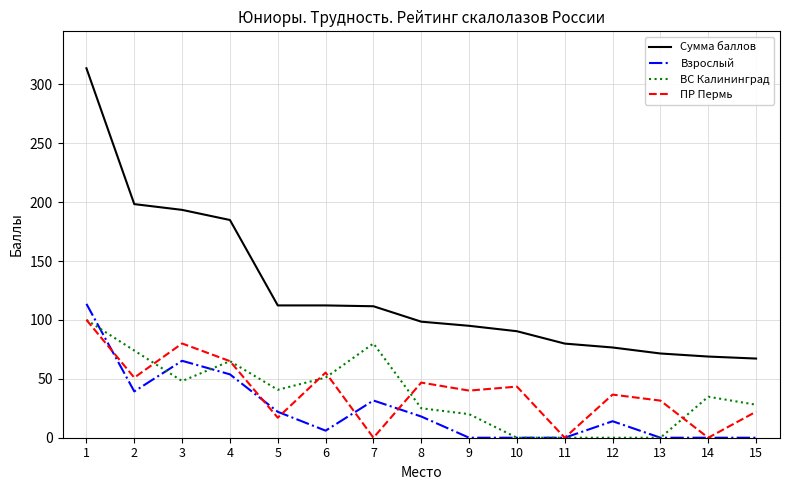

What is the total value across all series at 10?

133.8